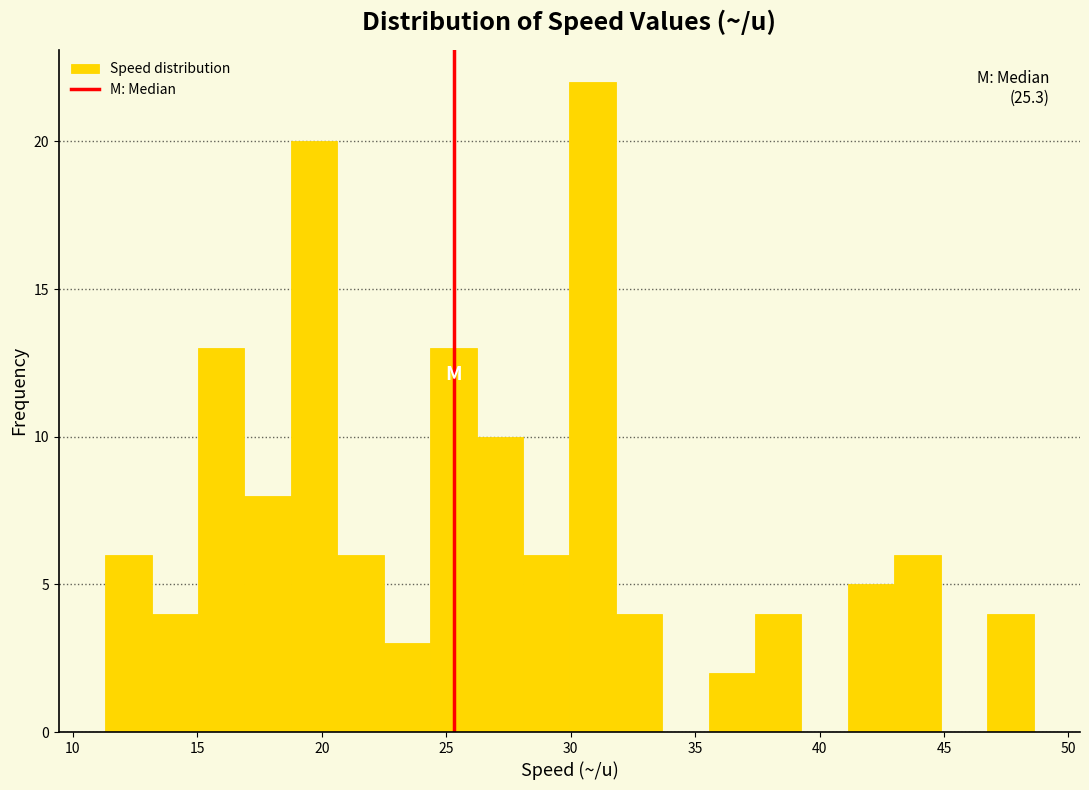

Read against the x-axis, roughly where is the centre of the tallest bar?

31.0